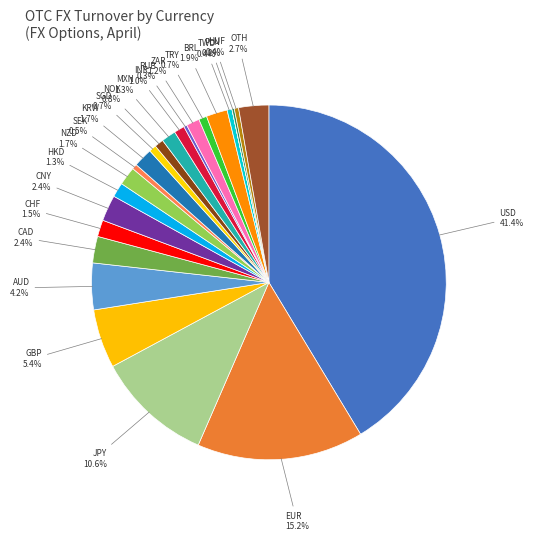

How many segments does this pie chart have?

25